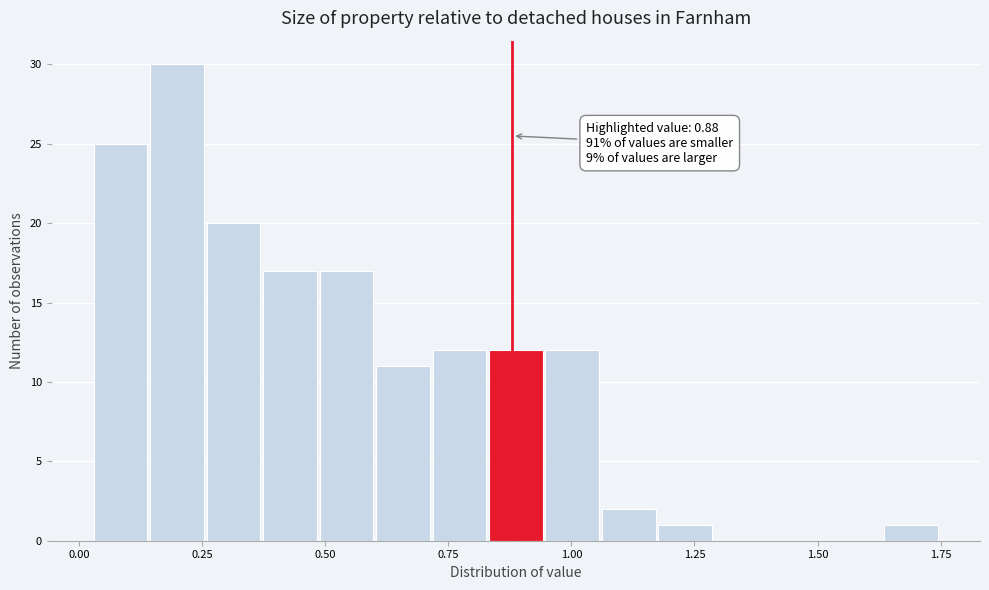

Around what value on the x-axis is the tallest bar? Give the approximate position of its centre, as read against the axis.

0.20